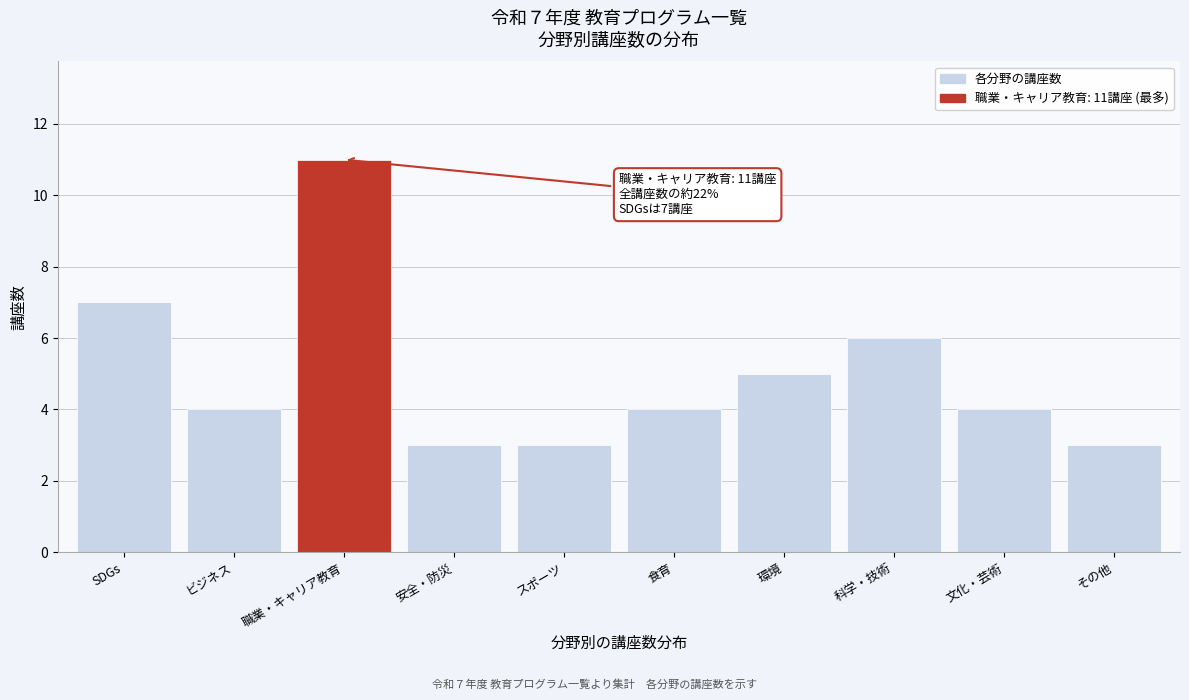

Reading left to right, transcribe all the data shown in this chart.

7	4	11	3	3	4	5	6	4	3